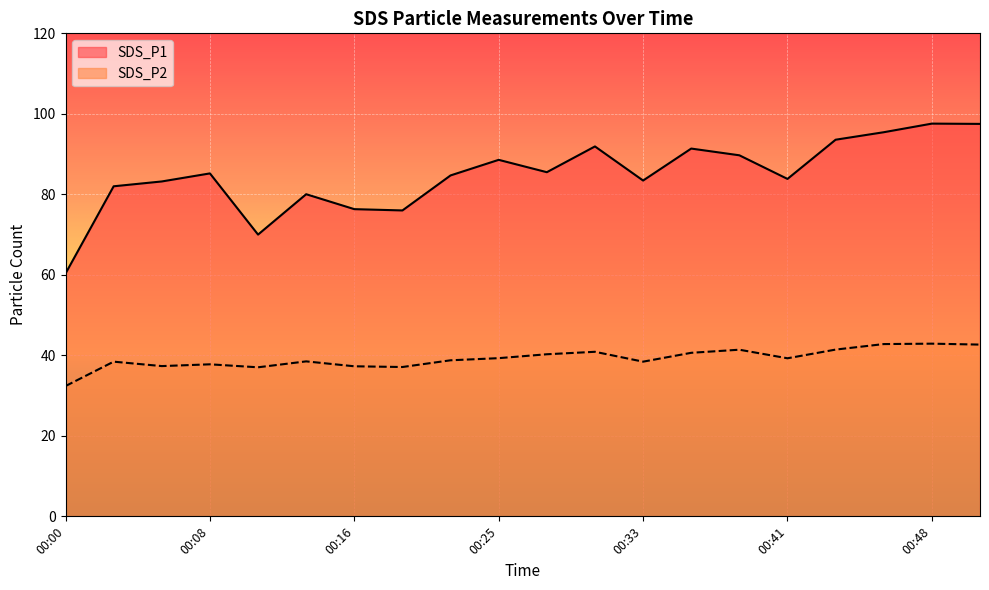

List the series in order of their overall mean, highest first.

SDS_P1, SDS_P2